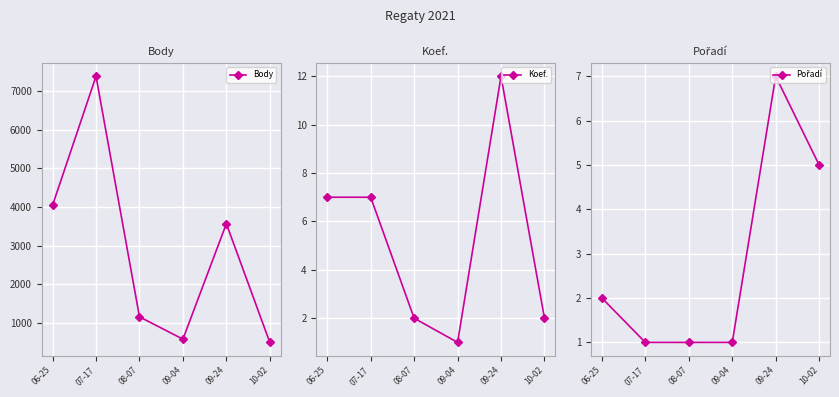

At which label does Koef. reach its peak?

09-24